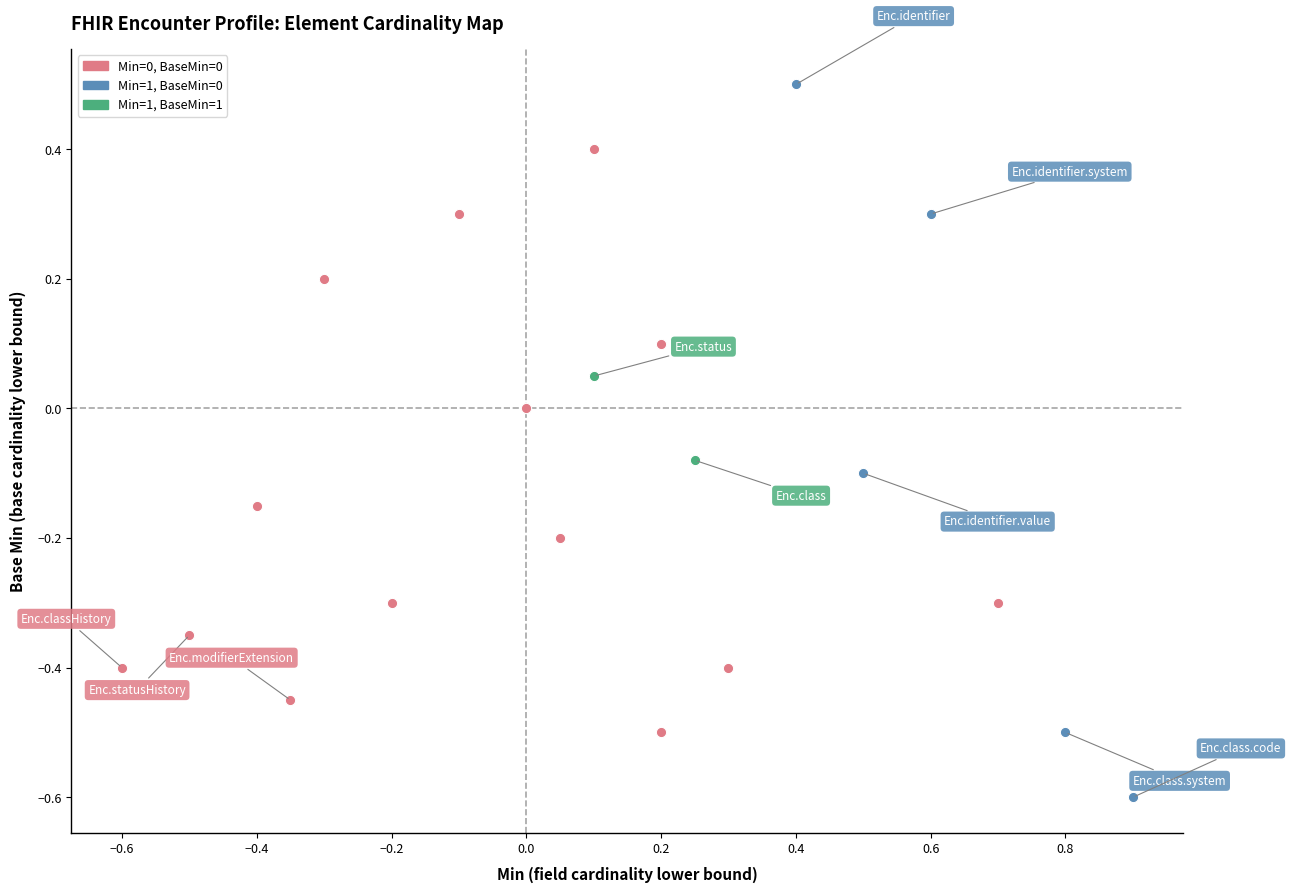

Which series reaches the minimum Y coordinate?

Min=1, BaseMin=0